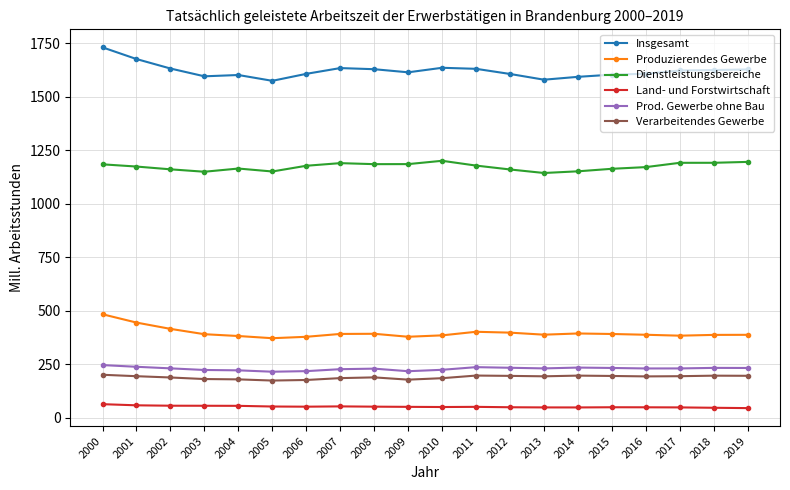

Is the value of Dienstleistungsbereiche at 2016 greater than the value of Verarbeitendes Gewerbe at 2007?

Yes